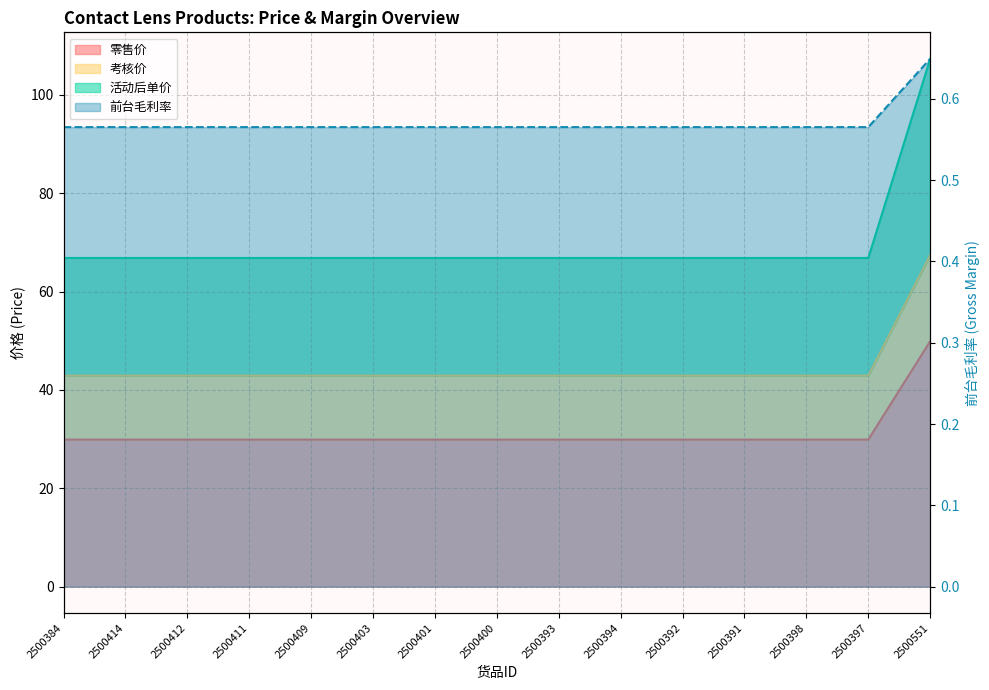

What is the spread (max minus min) of values at 2500393?

66.3